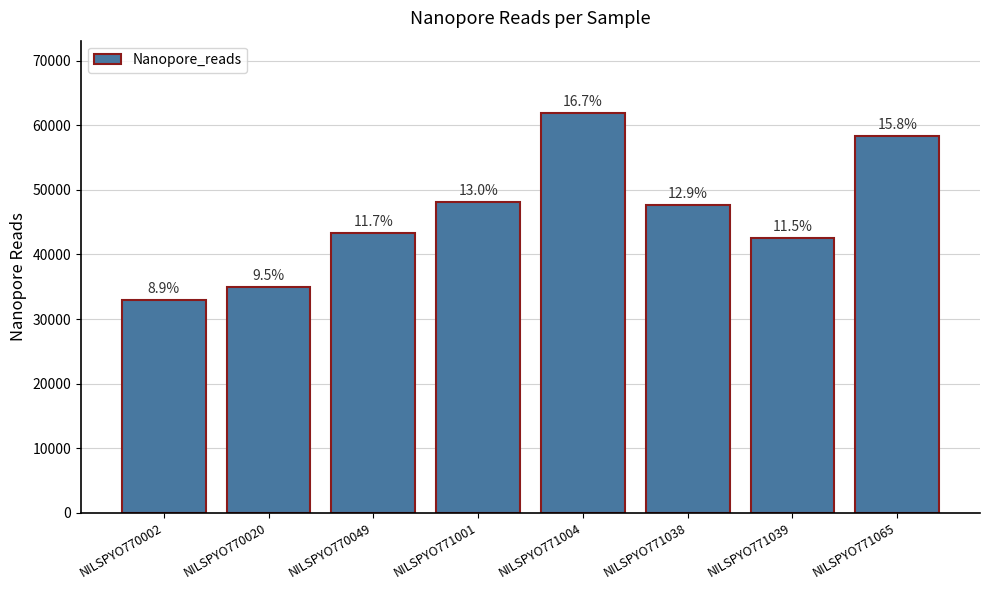

Which category has the lowest value across all series?

NILSPYO770002